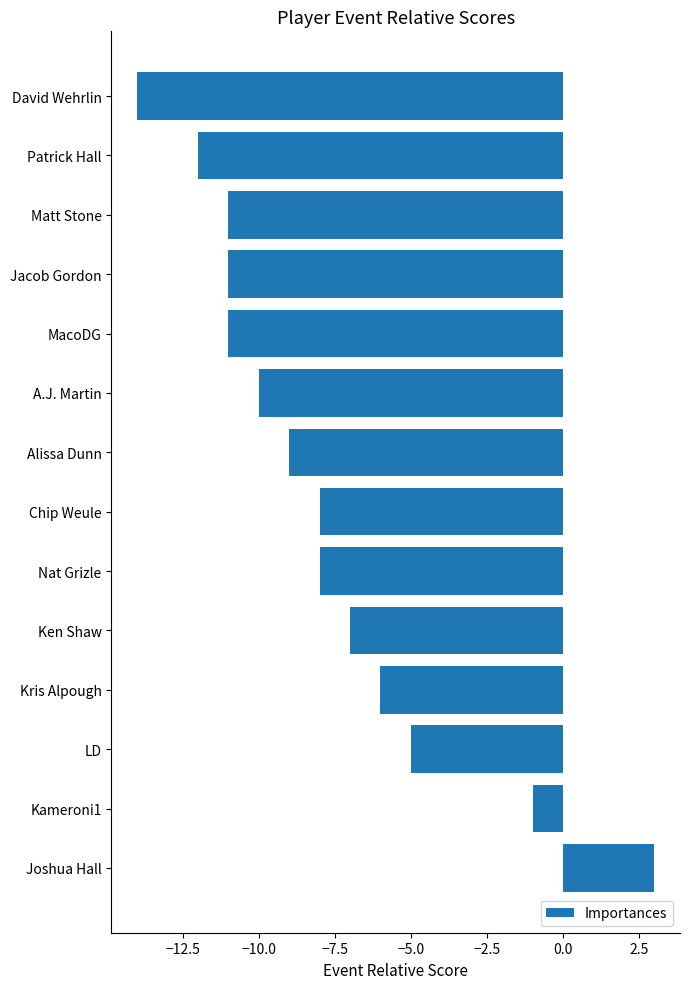

What is the label of the 2nd bar from the bottom?

Kameroni1